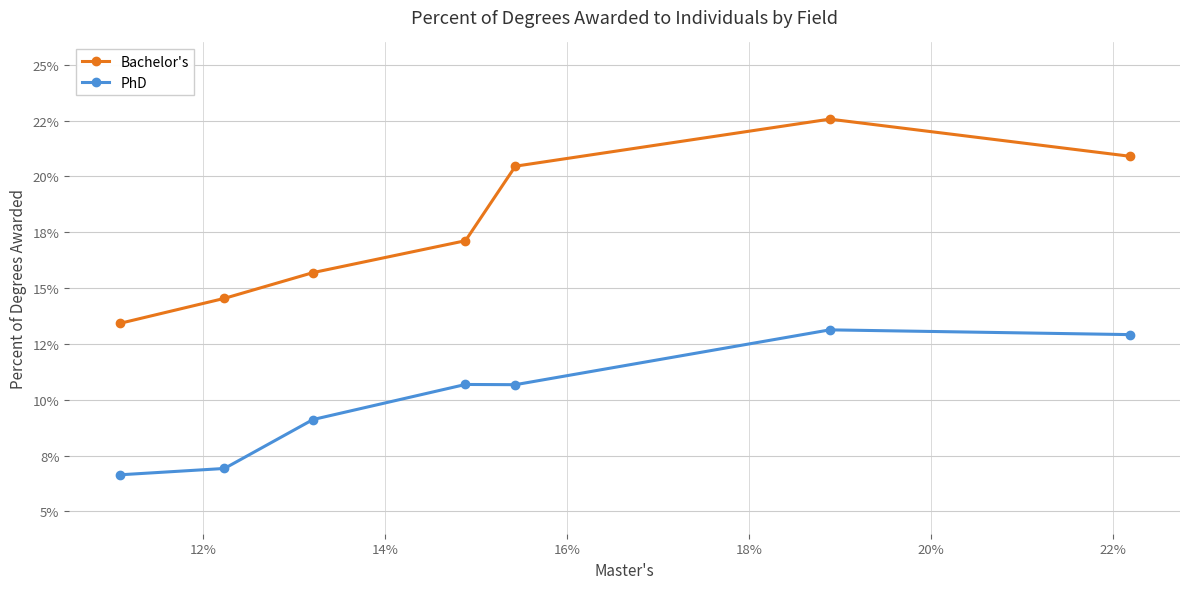

What are all the series names shown in the legend?

Bachelor's, PhD